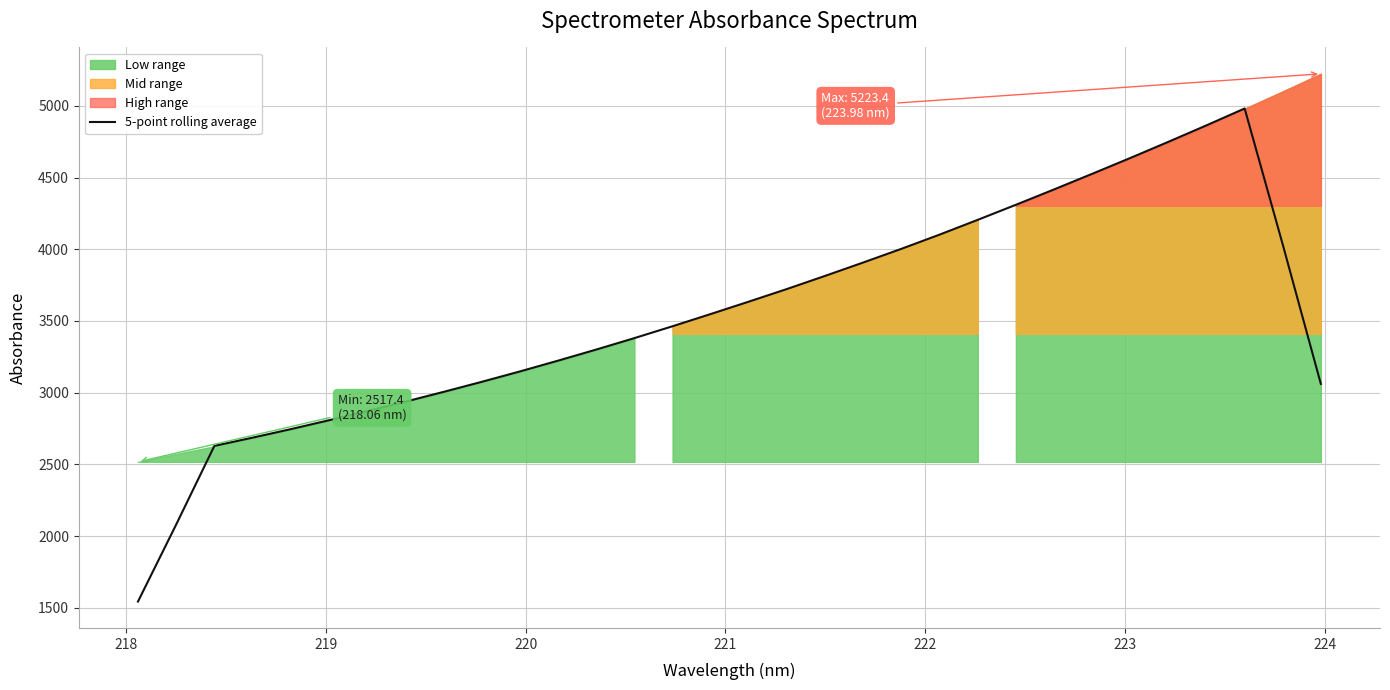

What is the minimum value for 5-point rolling average?

1543.2